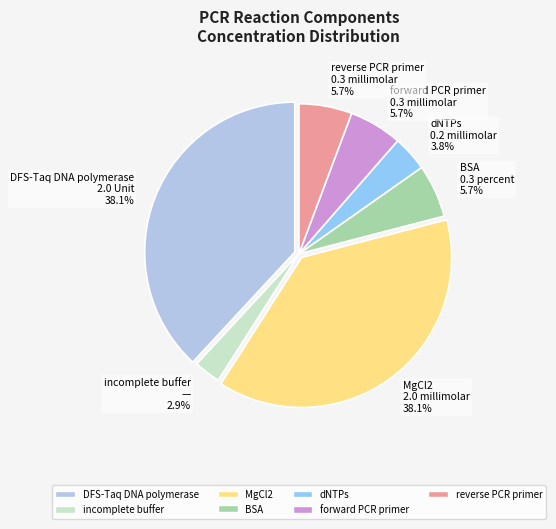

What percentage do reverse PCR primer and BSA together represent?

11.4%